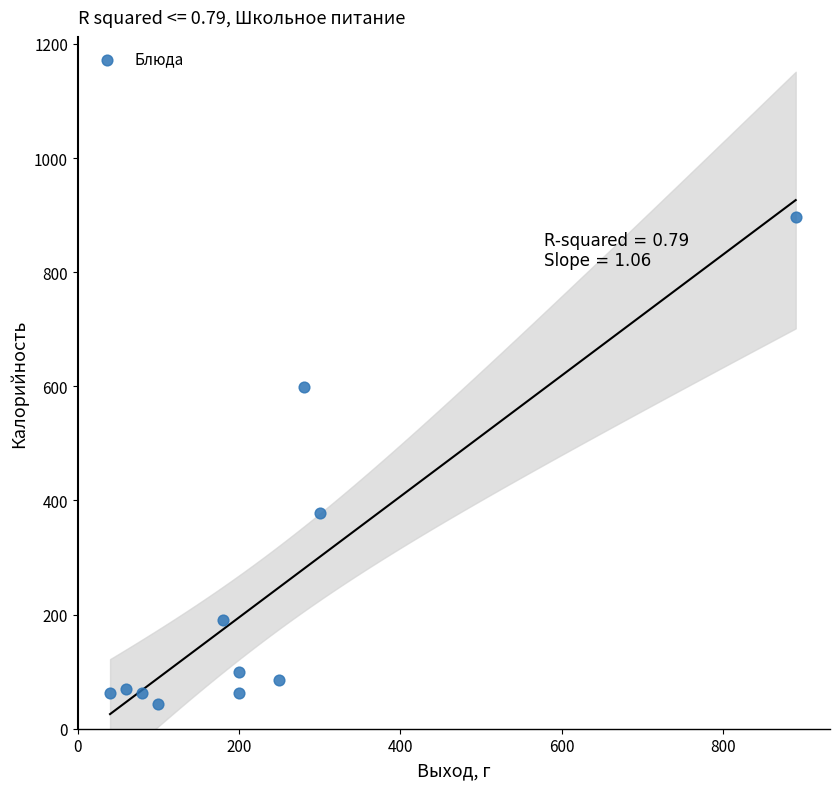

What Y value in the scatter plot is closest to 469?

378.8